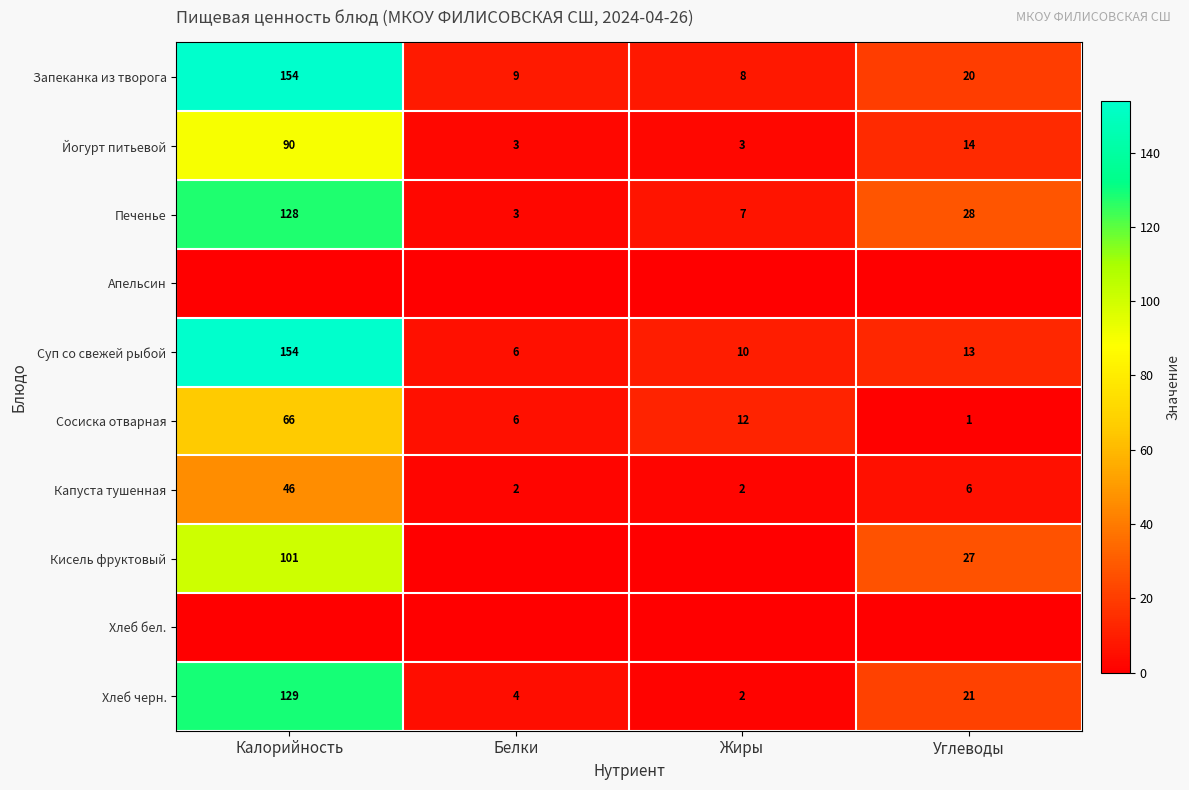

At which category is the sum across all series the highest?

Калорийность